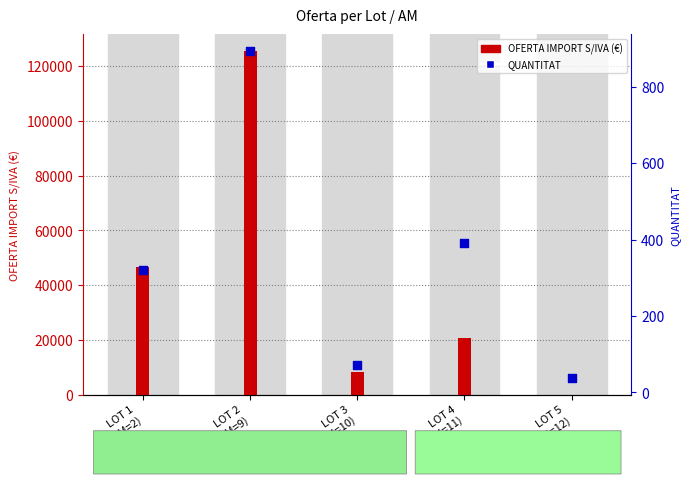

Approximately how many times larger is the value at LOT 2
(AM=9) compared to LOT 5
(AM=12)?

24.2